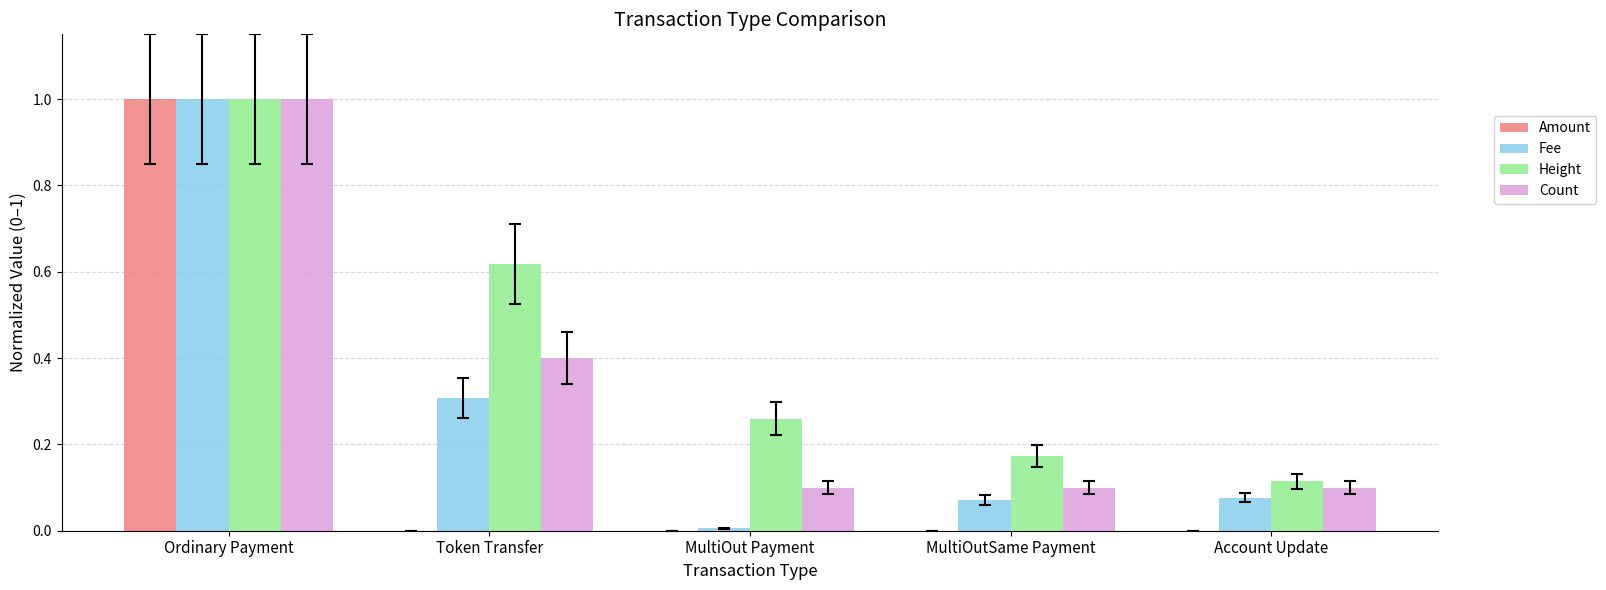

True or false: Count has a value of 0.1 at MultiOutSame Payment.

True